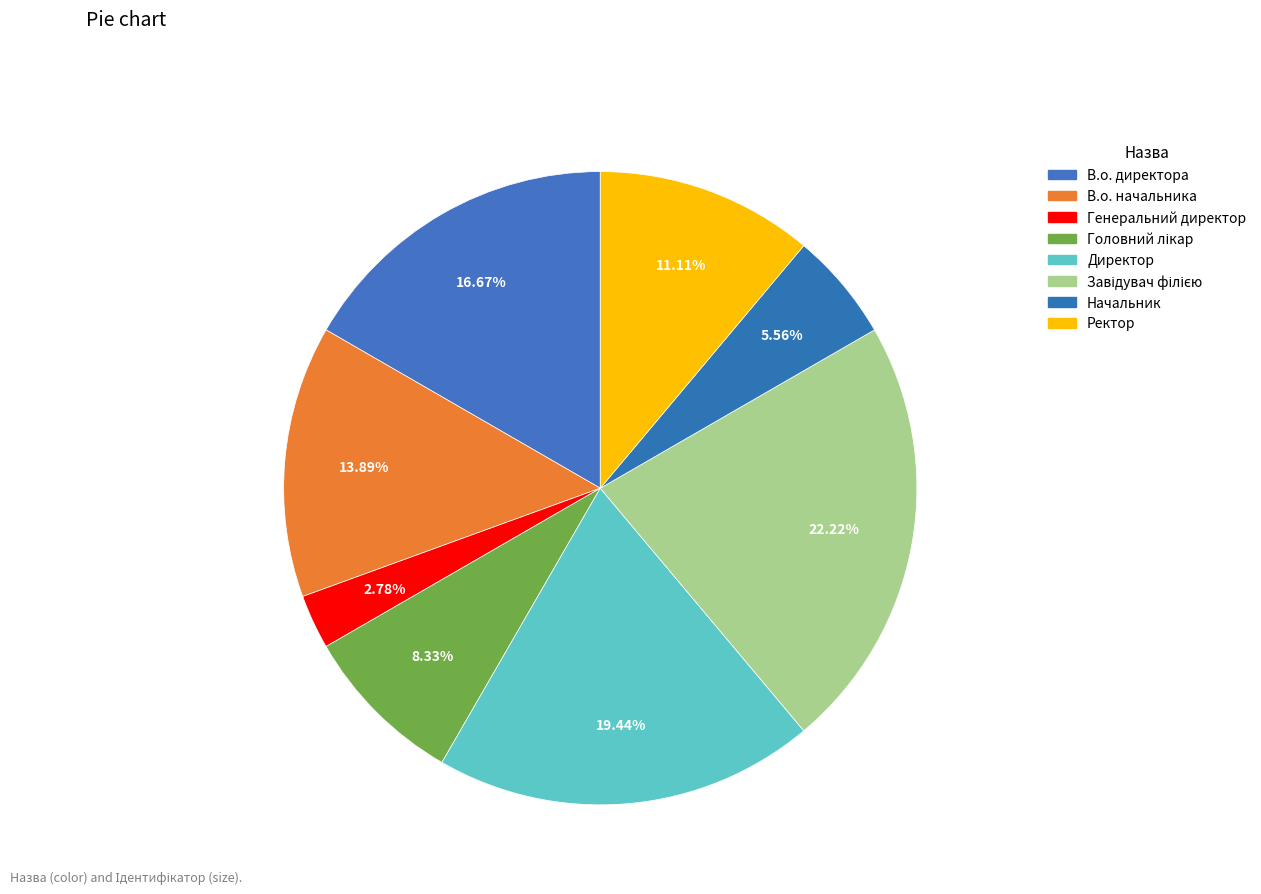

Which slice is the smallest?

Генеральний директор